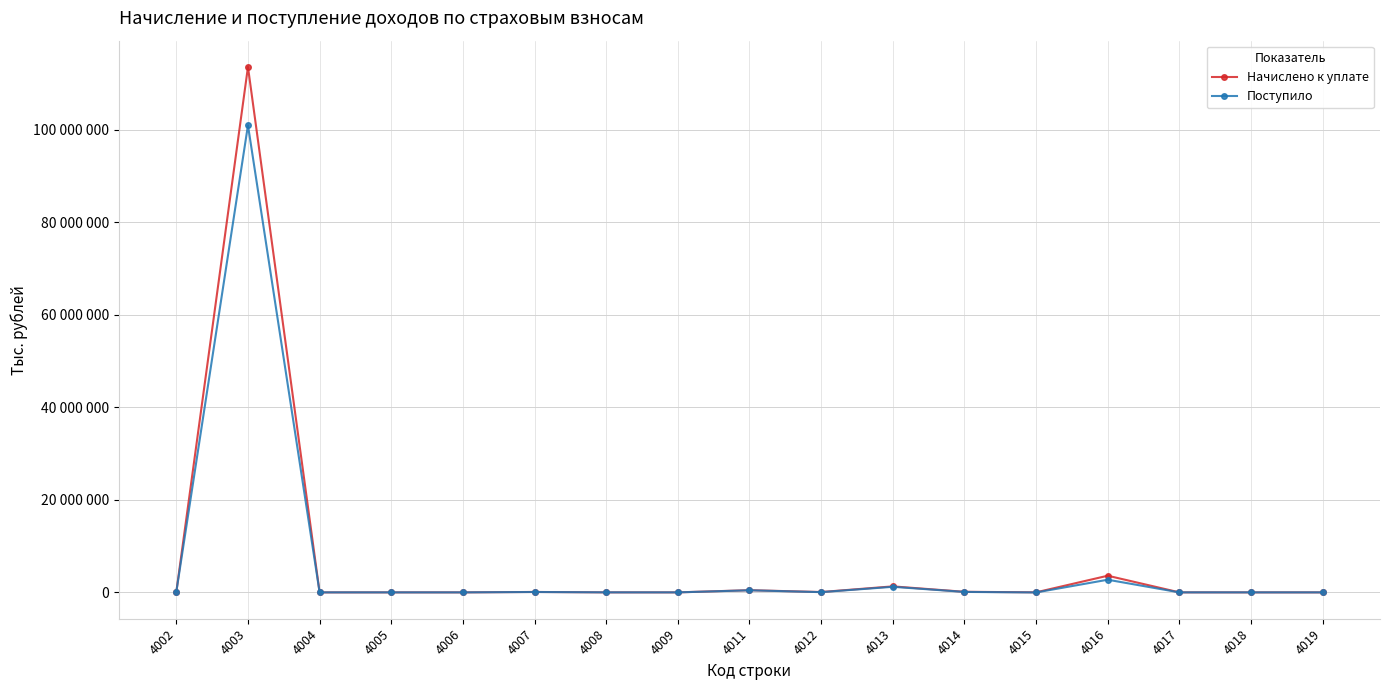

At which category does Поступило reach its first local valley?

4006